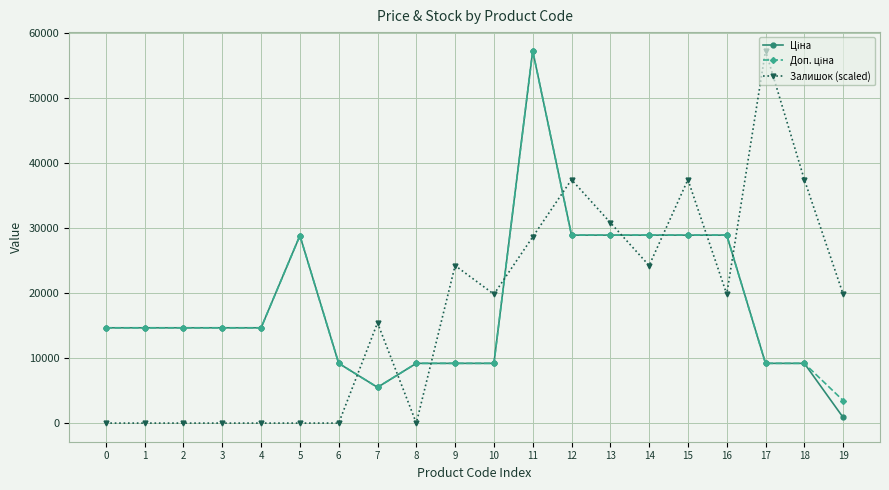

Does the chart have visible grid lines?

Yes